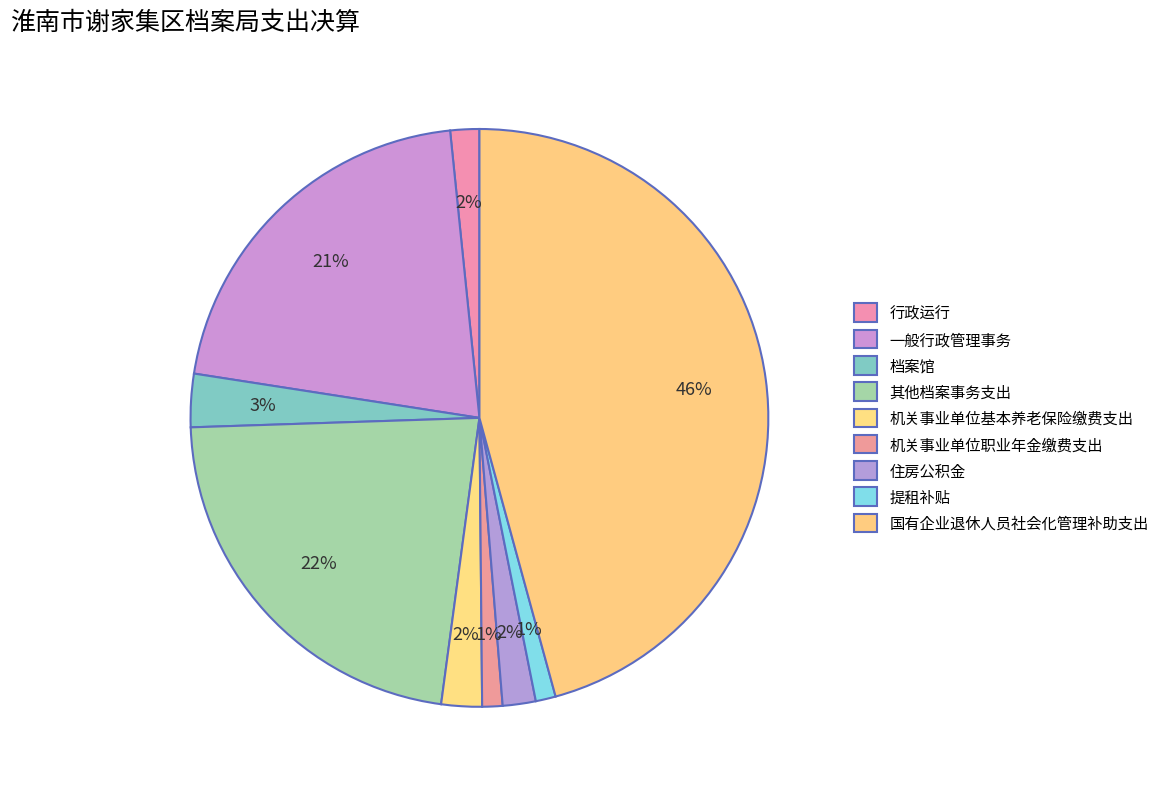

What is the change in value from 一般行政管理事务 to 机关事业单位职业年金缴费支出?

-247874.9